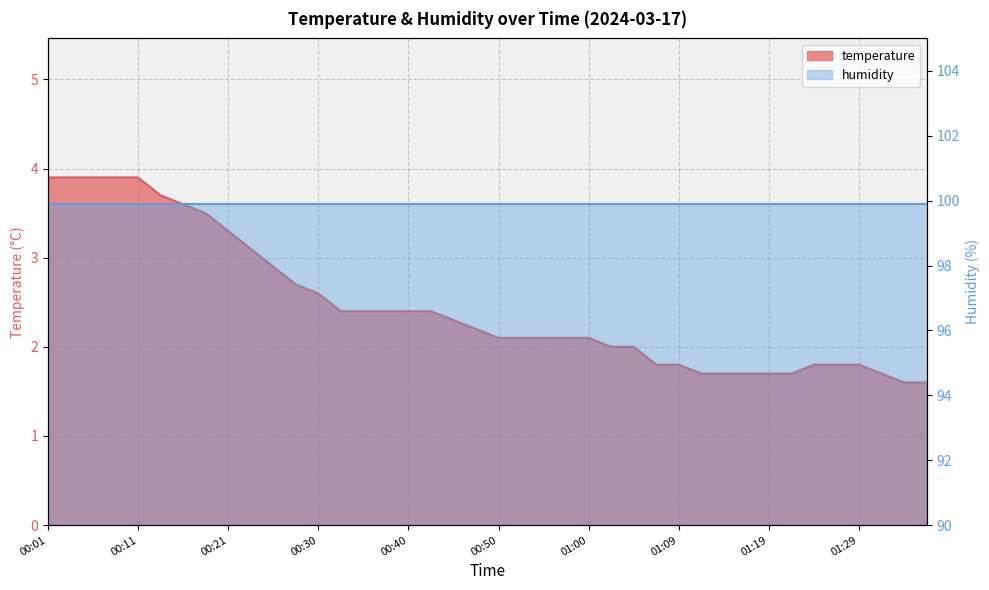

Reading left to right, list all the values displayed in this chart.

00:01=3.9	00:04=3.9	00:06=3.9	00:08=3.9	00:11=3.9	00:13=3.7	00:16=3.6	00:18=3.5	00:21=3.3	00:23=3.1	00:25=2.9	00:28=2.7	00:30=2.6	00:33=2.4	00:35=2.4	00:38=2.4	00:40=2.4	00:43=2.4	00:45=2.3	00:47=2.2	00:50=2.1	00:52=2.1	00:55=2.1	00:57=2.1	01:00=2.1	01:02=2.0	01:05=2.0	01:07=1.8	01:09=1.8	01:12=1.7	01:14=1.7	01:17=1.7	01:19=1.7	01:22=1.7	01:24=1.8	01:27=1.8	01:29=1.8	01:31=1.7	01:34=1.6	01:39=1.6